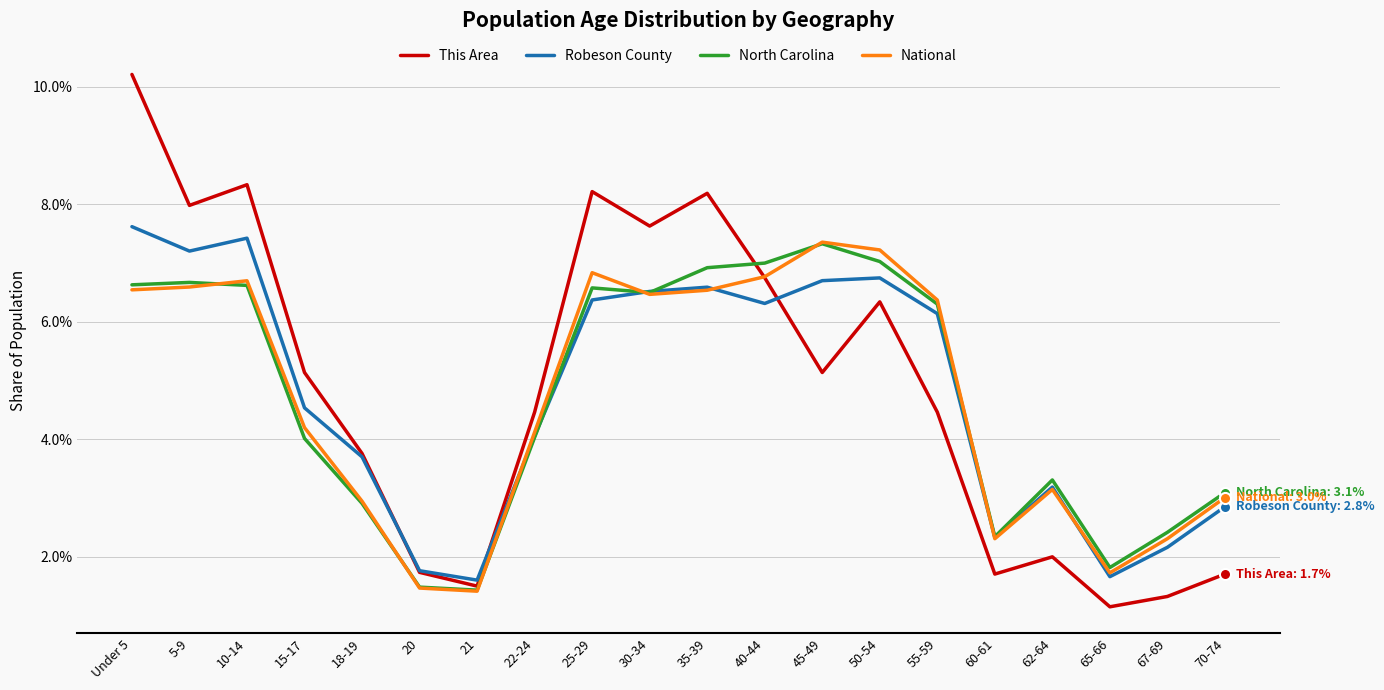

In North Carolina, how many points are higher than both neighbors (excluding endpoints)?

4